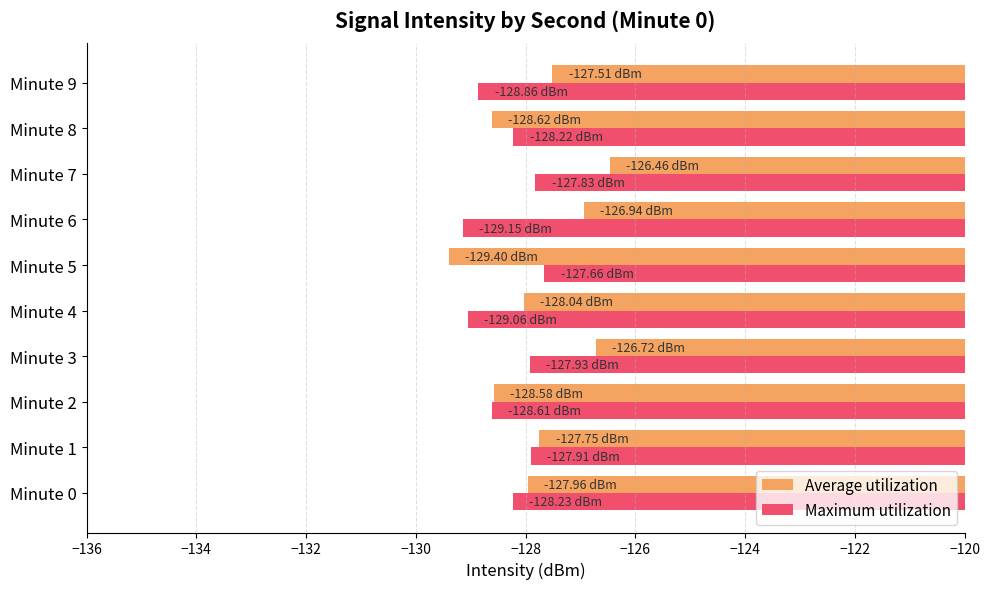

Rank the series at Minute 9 from lowest to highest value.

Maximum utilization, Average utilization